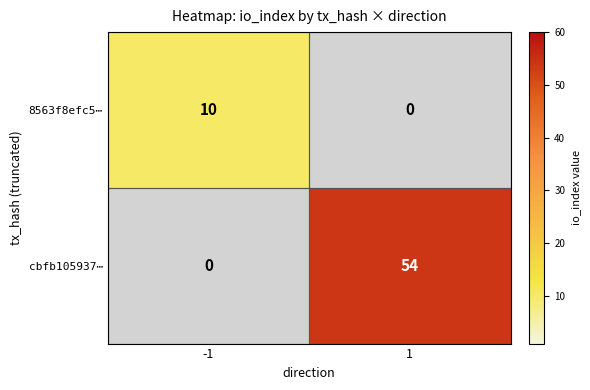

True or false: 8563f8efc5⋯ has a value of 6 at -1.

False